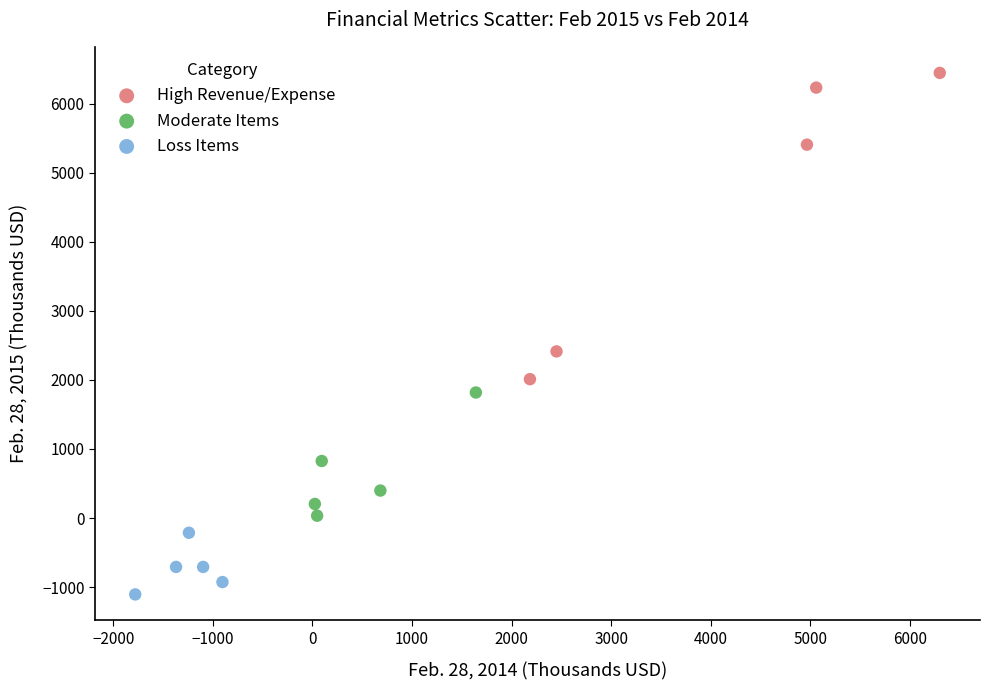

What are all the series names shown in the legend?

High Revenue/Expense, Moderate Items, Loss Items